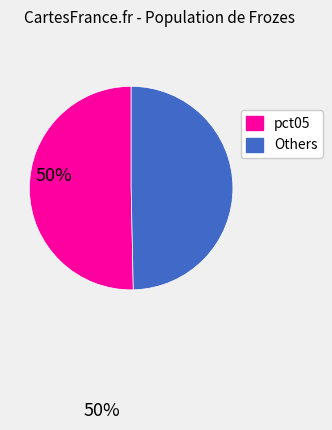

Is it true that Others is 50% of the pie?

True